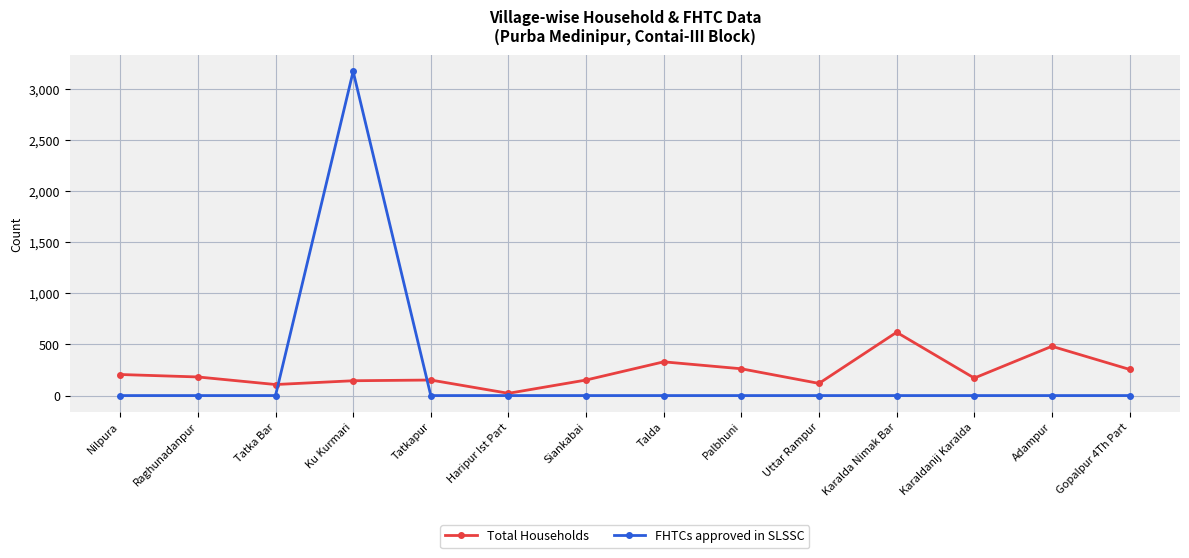

At which label does Total Households first exceed 182?

Nilpura